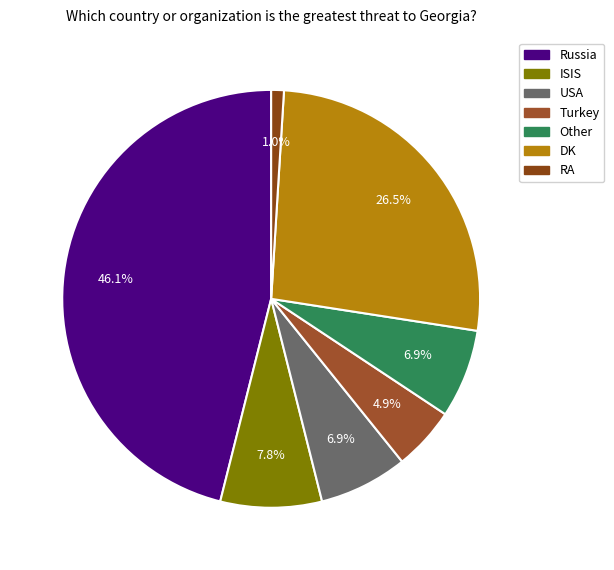

Count the number of slices in the pie.

7